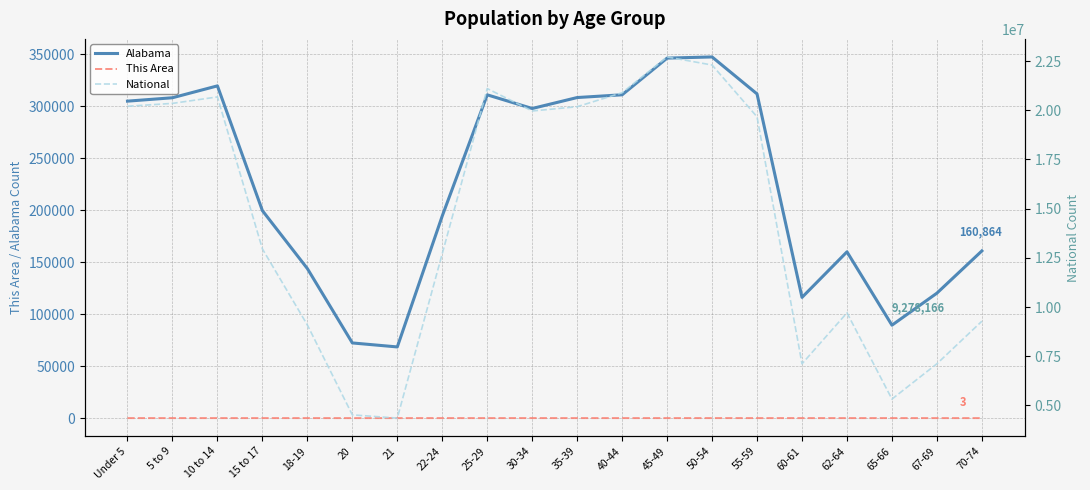

What is the lowest value of the National series?

4354294